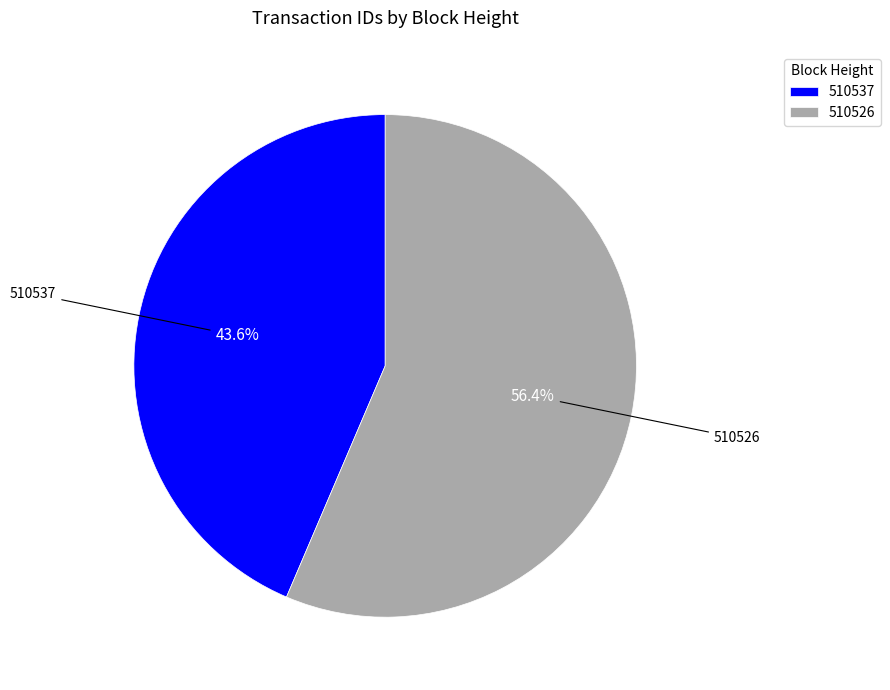

Approximately how many times larger is the value at 510526 compared to 510537?

1.3